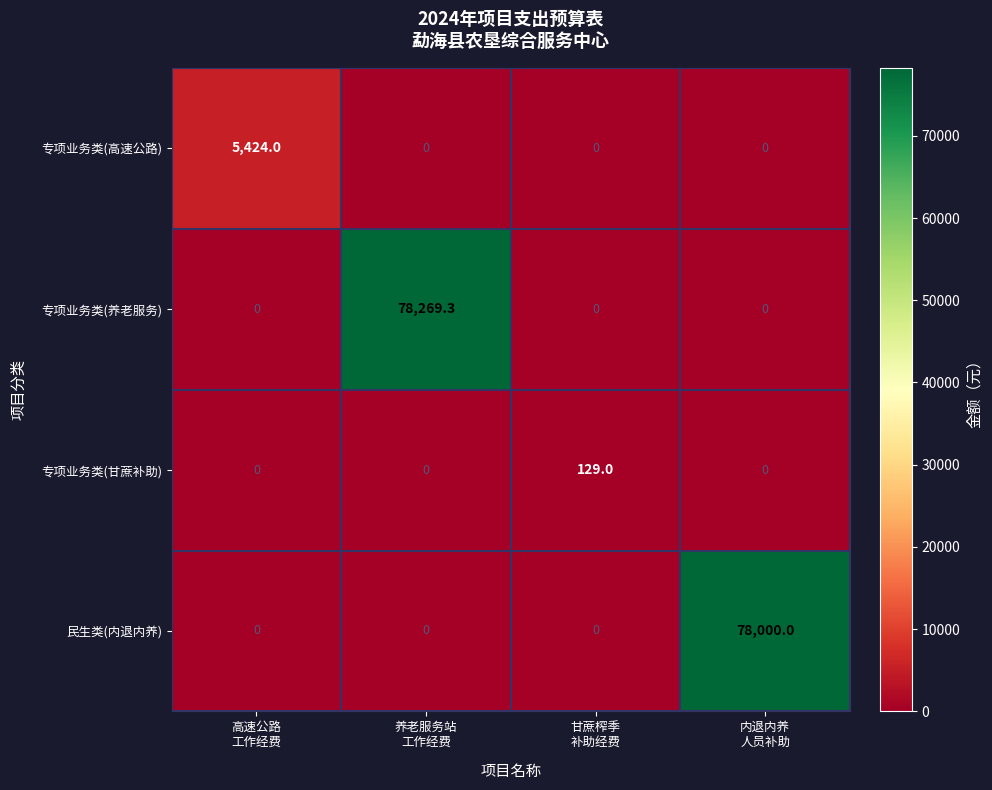

What is the difference between the highest and lowest values at 高速公路
工作经费?

5424.0